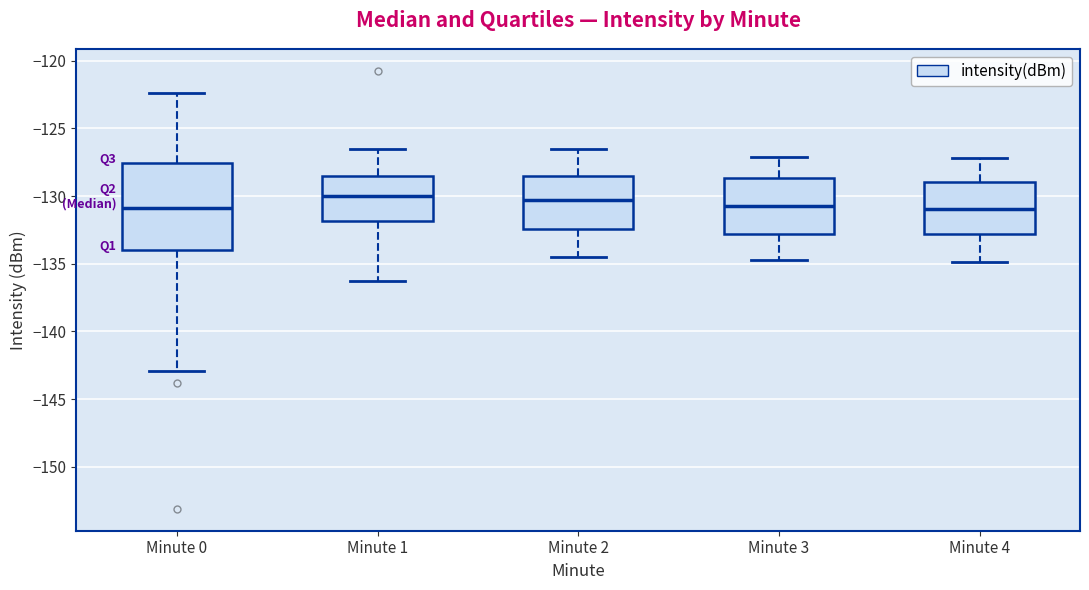

Reading left to right, transcribe this box plot: for each box, give where its median line is, the range the box spans, and where its two whiskers end, as read against the y-axis. The values are not printed on the chart, so give them approximately, as read against the axis.

Minute 0: median -131.0, box -134.0 to -127.5, whiskers -143.0 to -122.5
Minute 1: median -130.0, box -132.0 to -128.5, whiskers -136.5 to -126.5
Minute 2: median -130.5, box -132.5 to -128.5, whiskers -134.5 to -126.5
Minute 3: median -130.5, box -133.0 to -128.5, whiskers -134.5 to -127.0
Minute 4: median -131.0, box -133.0 to -129.0, whiskers -135.0 to -127.0